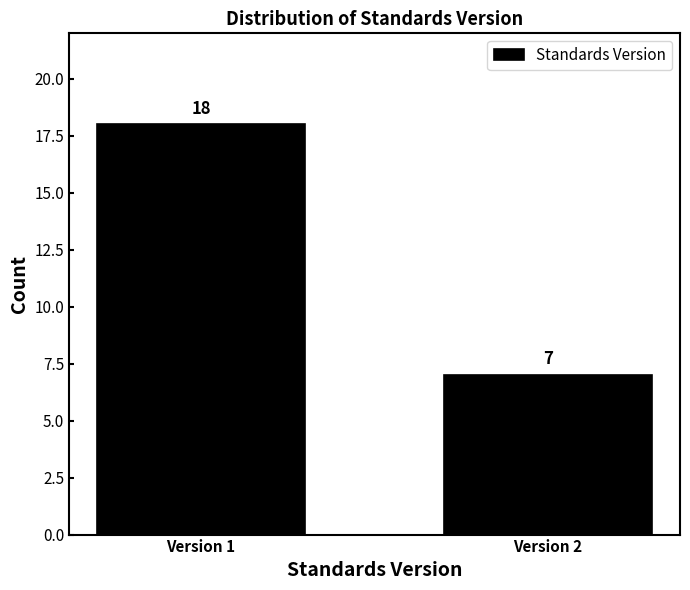

Reading left to right, extract all data points from this chart.

18	7